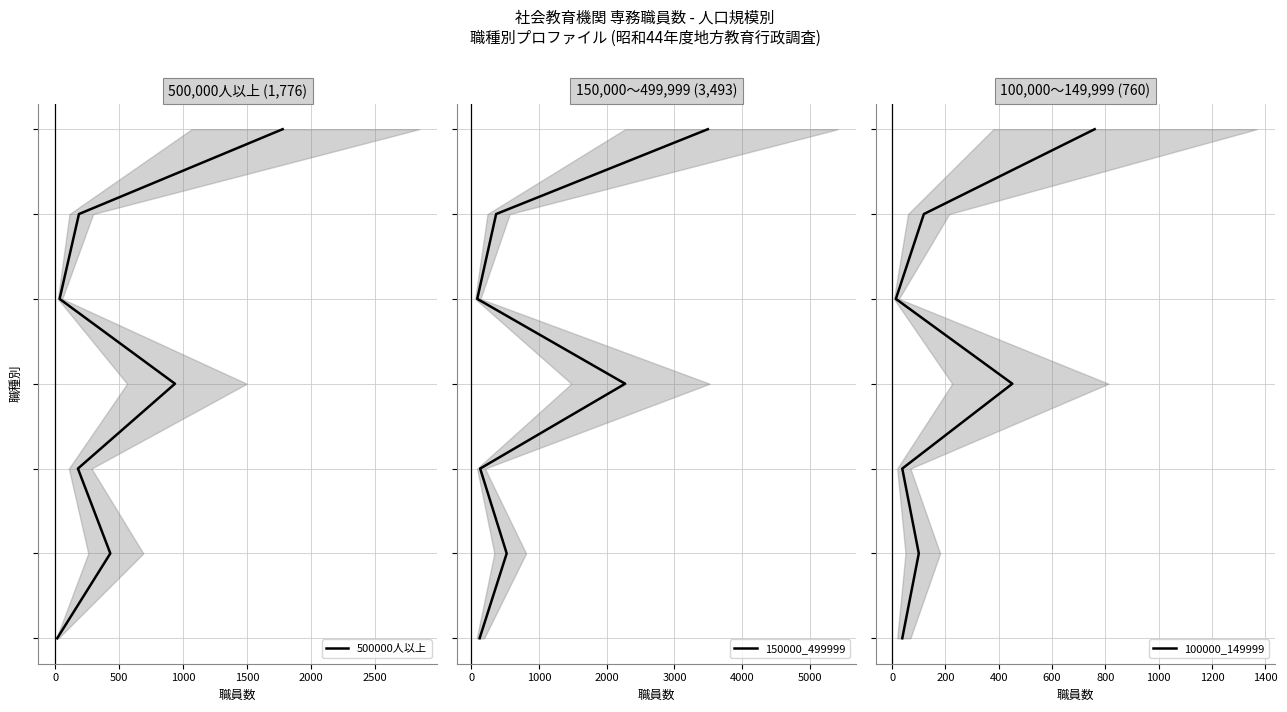

Is the value of 100000_149999 at 1000 greater than the value of 500000人以上 at 2500?

No